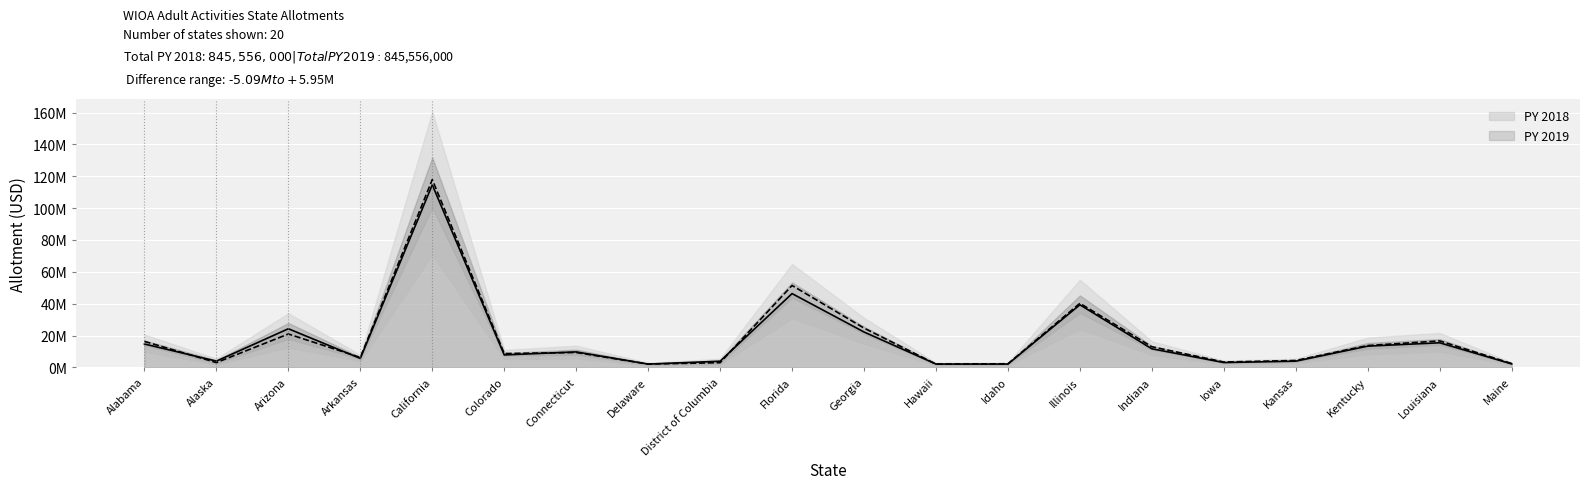

How many values in the PY 2018 series are below 9369933?

10